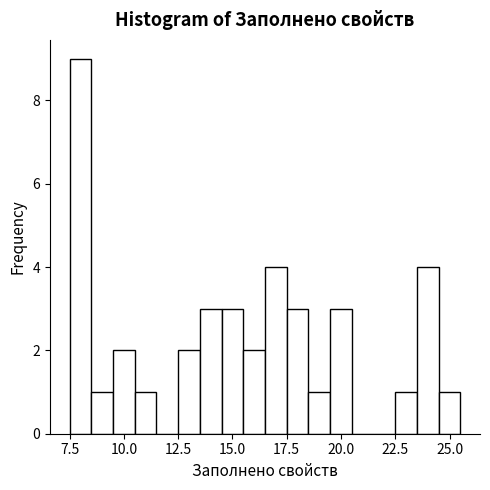

Read against the x-axis, roughly where is the centre of the tallest bar?

8.0